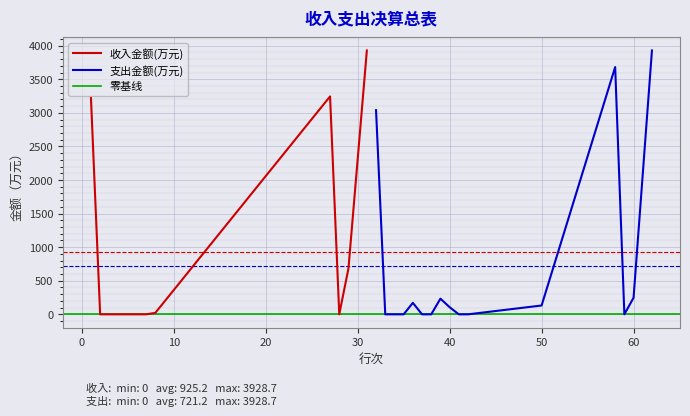

Is it true that the value at 40 is -2042.4?

False